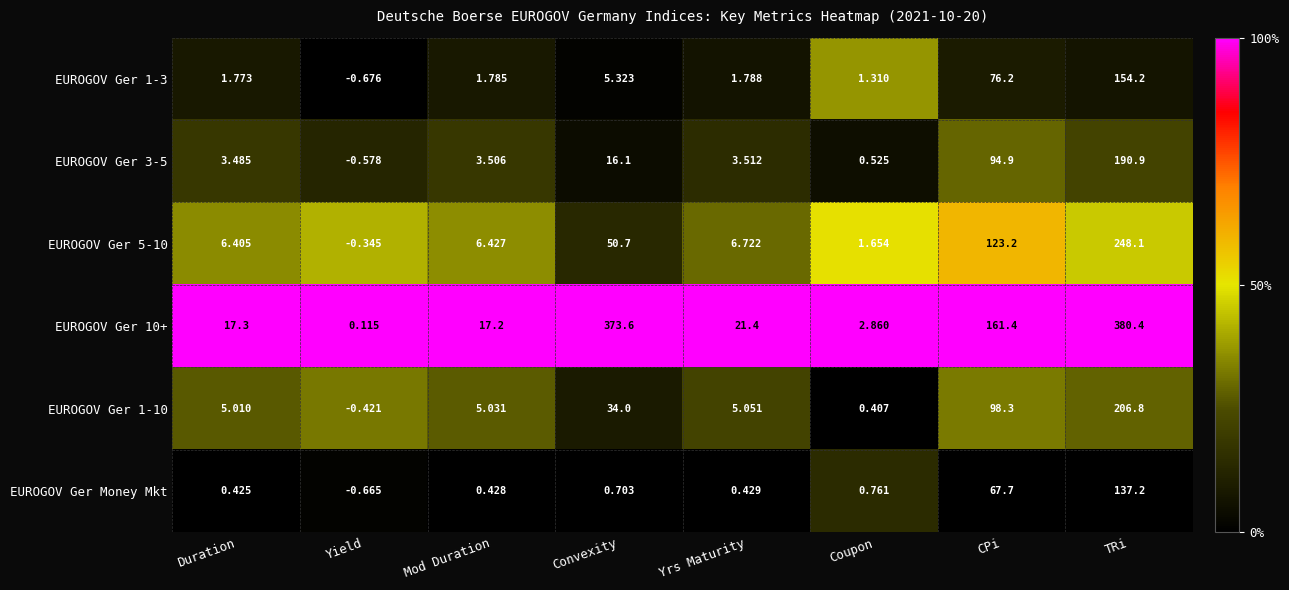

At which category is the sum across all series the highest?

TRi